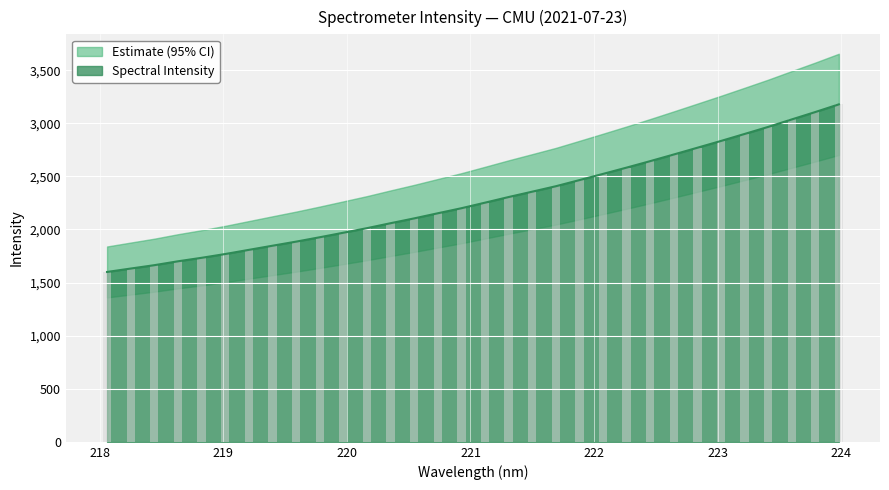

List the labels in order of value, largest first.

223.9802, 223.7895, 223.5987, 223.408, 223.2172, 223.0264, 222.8355, 222.6447, 222.4538, 222.263, 222.0721, 221.8812, 221.6902, 221.4993, 221.3083, 221.1174, 220.9264, 220.7354, 220.5444, 220.3533, 220.1623, 219.9712, 219.7801, 219.589, 219.3979, 219.2067, 219.0156, 218.8244, 218.6332, 218.442, 218.2508, 218.0596